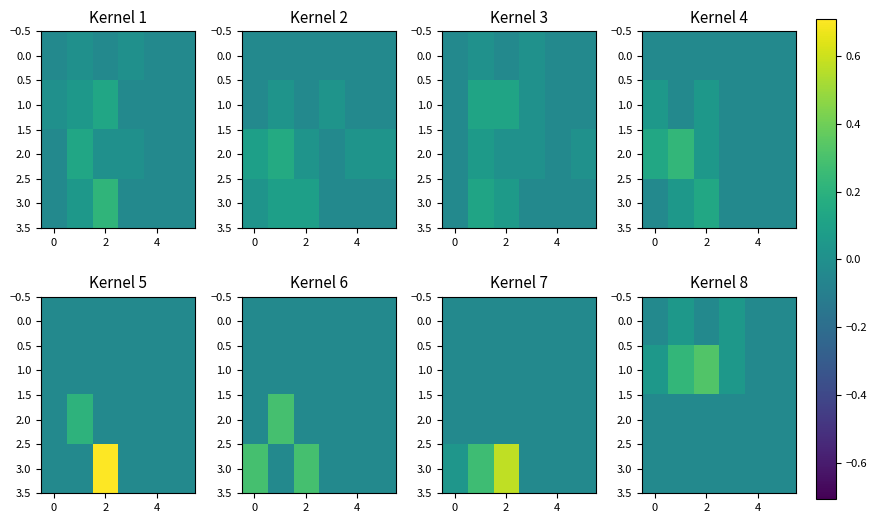

What is the sum of all 1.0 values?

0.6